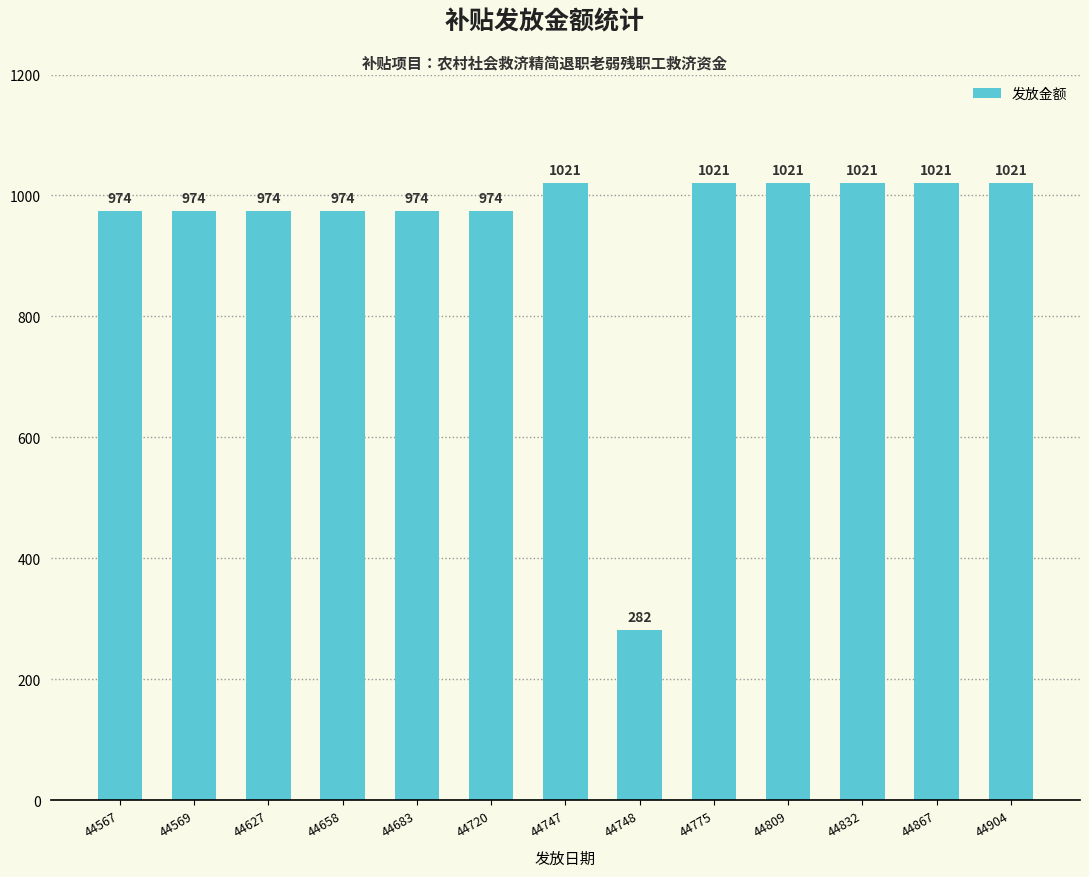

Reading left to right, transcribe all the data shown in this chart.

974	974	974	974	974	974	1021	282	1021	1021	1021	1021	1021